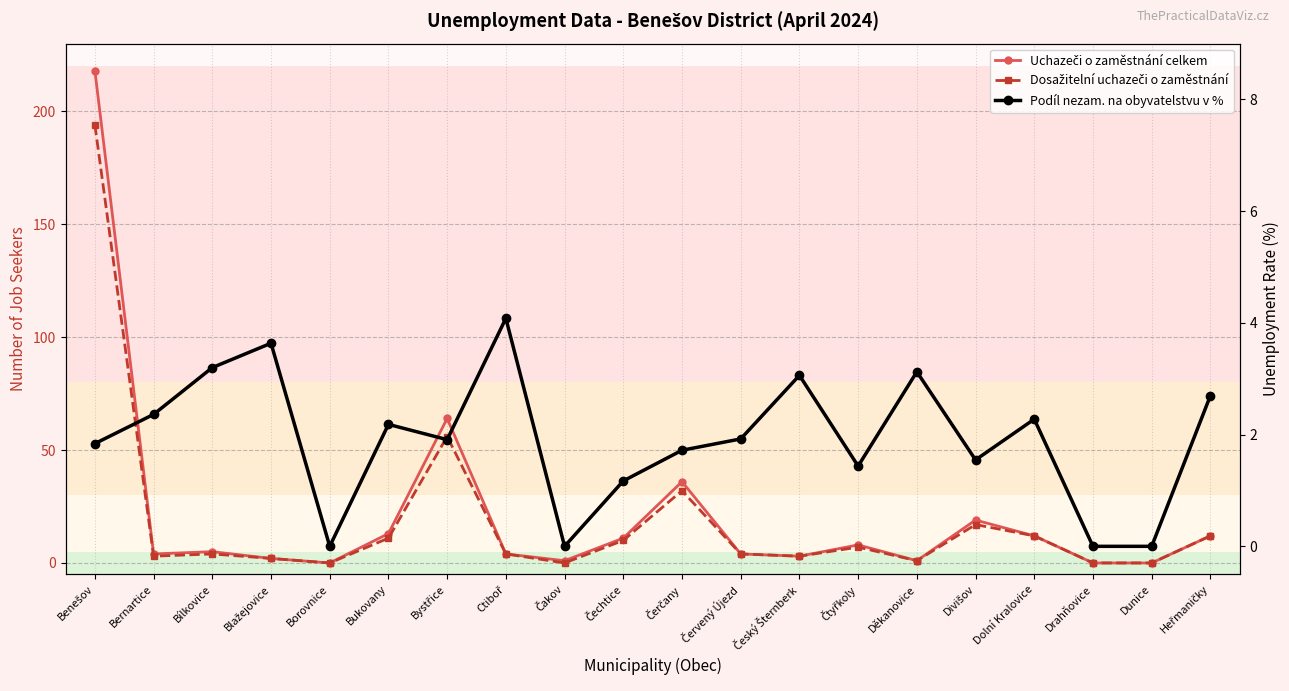

Reading left to right, transcribe all the data shown in this chart.

Uchazeči o zaměstnání celkem: Benešov=218.0	Bernartice=4.0	Bílkovice=5.0	Blažejovice=2.0	Borovnice=0.0	Bukovany=13.0	Bystřice=64.0	Ctiboř=4.0	Čakov=1.0	Čechtice=11.0	Čerčany=36.0	Červený Újezd=4.0	Český Šternberk=3.0	Čtyřkoly=8.0	Děkanovice=1.0	Divišov=19.0	Dolní Kralovice=12.0	Drahňovice=0.0	Dunice=0.0	Heřmaničky=12.0
Dosažitelní uchazeči o zaměstnání: Benešov=194.0	Bernartice=3.0	Bílkovice=4.0	Blažejovice=2.0	Borovnice=0.0	Bukovany=11.0	Bystřice=56.0	Ctiboř=4.0	Čakov=0.0	Čechtice=10.0	Čerčany=32.0	Červený Újezd=4.0	Český Šternberk=3.0	Čtyřkoly=7.0	Děkanovice=1.0	Divišov=17.0	Dolní Kralovice=12.0	Drahňovice=0.0	Dunice=0.0	Heřmaničky=12.0
Podíl nezam. na obyvatelstvu v %: Benešov=1.8	Bernartice=2.4	Bílkovice=3.2	Blažejovice=3.6	Borovnice=0.0	Bukovany=2.2	Bystřice=1.9	Ctiboř=4.1	Čakov=0.0	Čechtice=1.2	Čerčany=1.7	Červený Újezd=1.9	Český Šternberk=3.1	Čtyřkoly=1.4	Děkanovice=3.1	Divišov=1.5	Dolní Kralovice=2.3	Drahňovice=0.0	Dunice=0.0	Heřmaničky=2.7